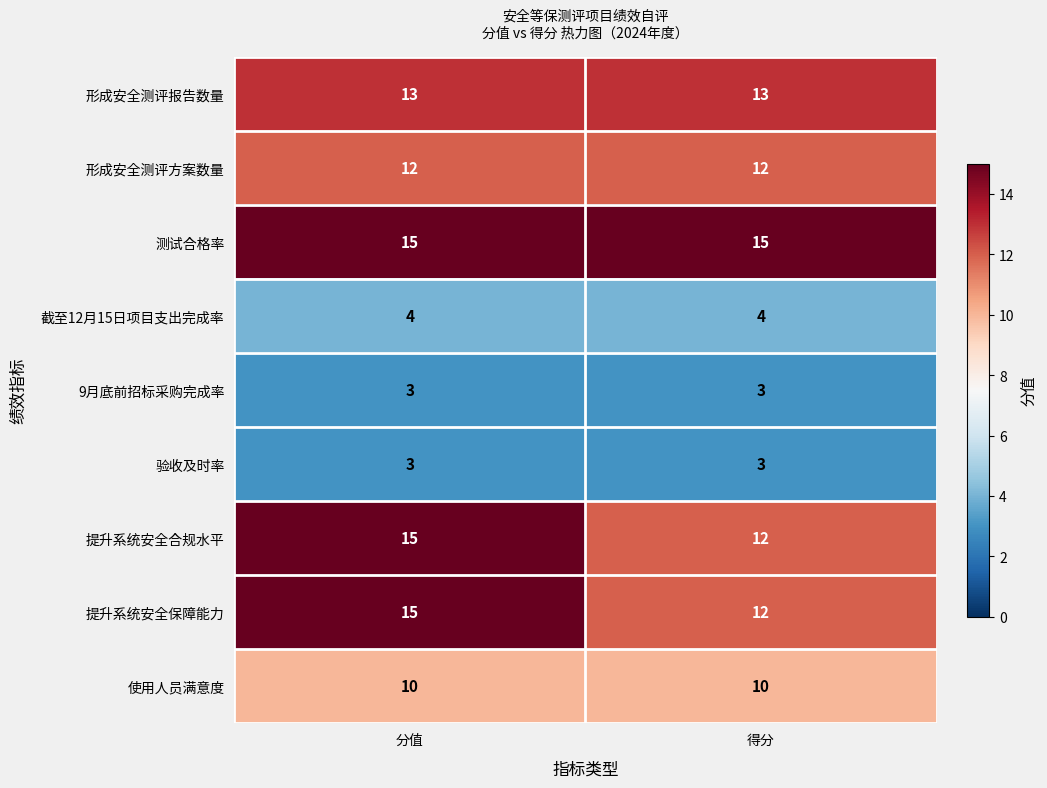

The value of 提升系统安全保障能力 at 得分 is 18. True or false?

False